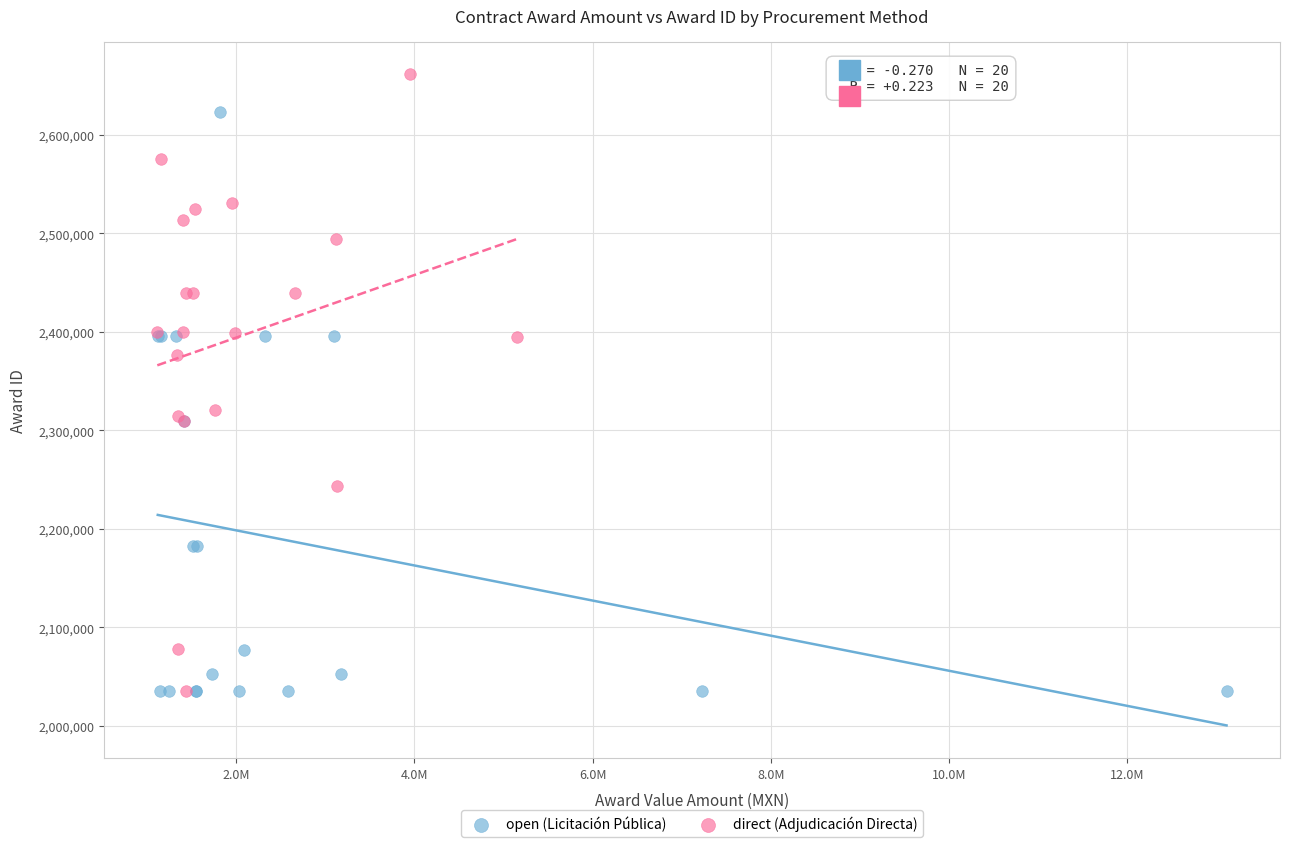

Which series reaches the maximum Y coordinate?

direct (Adjudicación Directa)